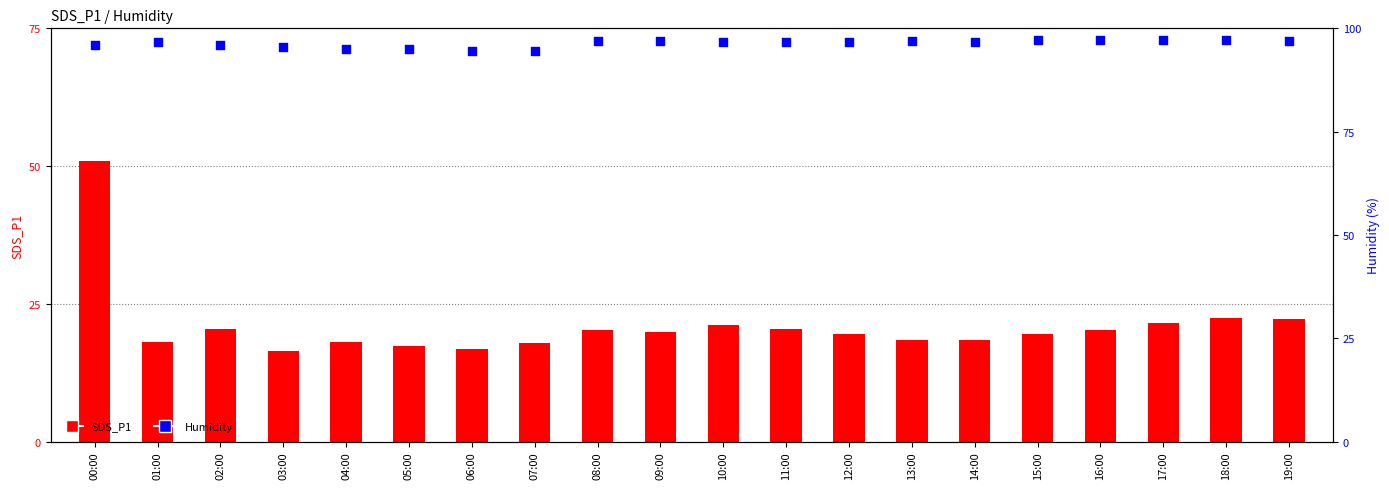

Which series has the largest total across all categories?

Humidity